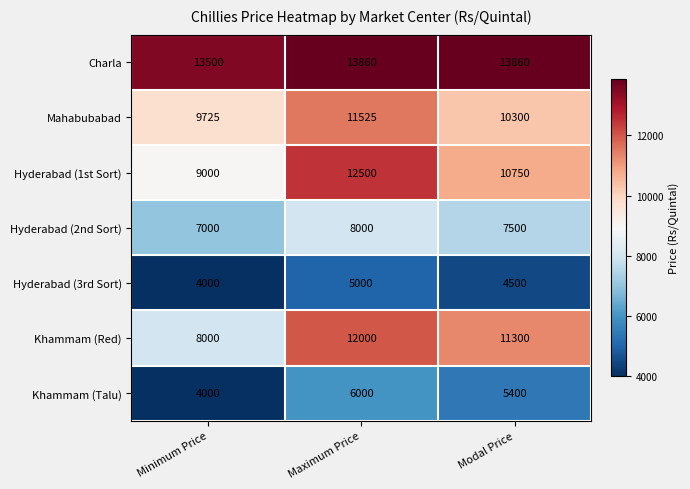

Is the value of Hyderabad (1st Sort) at Maximum Price greater than the value of Khammam (Red) at Minimum Price?

Yes